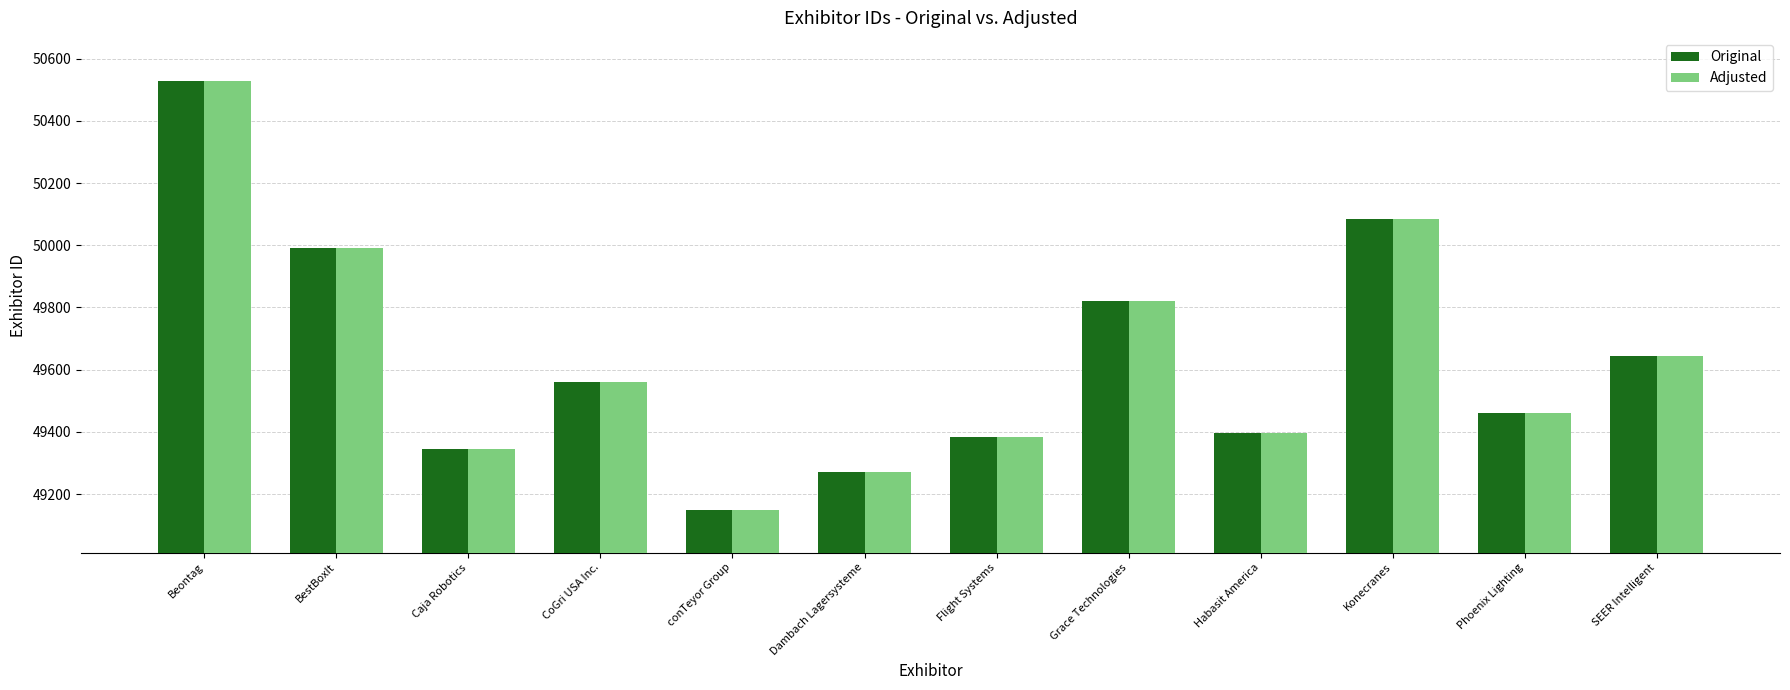

What is the difference between the second highest and second lowest values in the Original series?

813